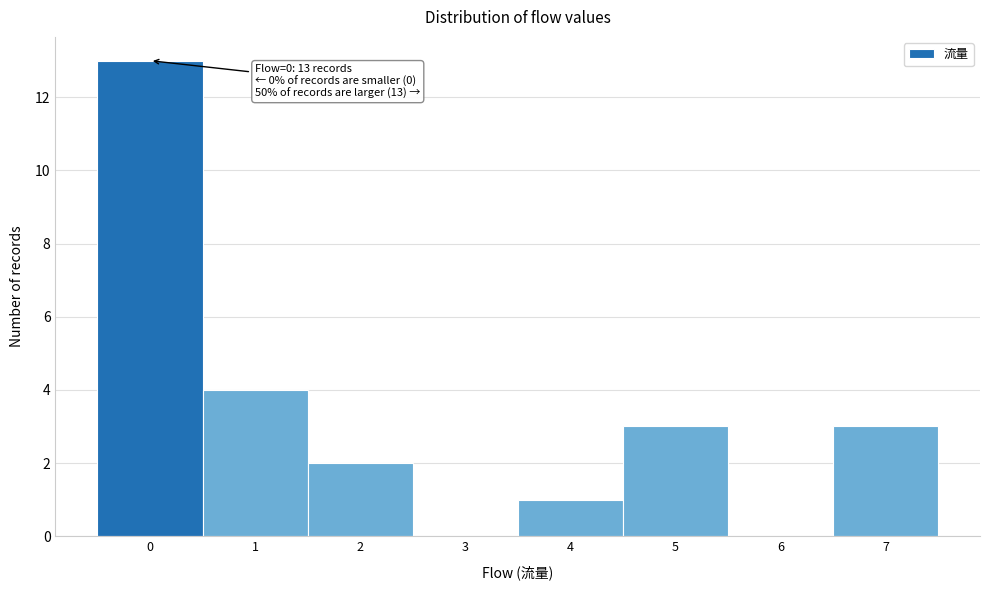

Reading left to right, list all the values displayed in this chart.

0=13	1=4	2=2	3=0	4=1	5=3	6=0	7=3